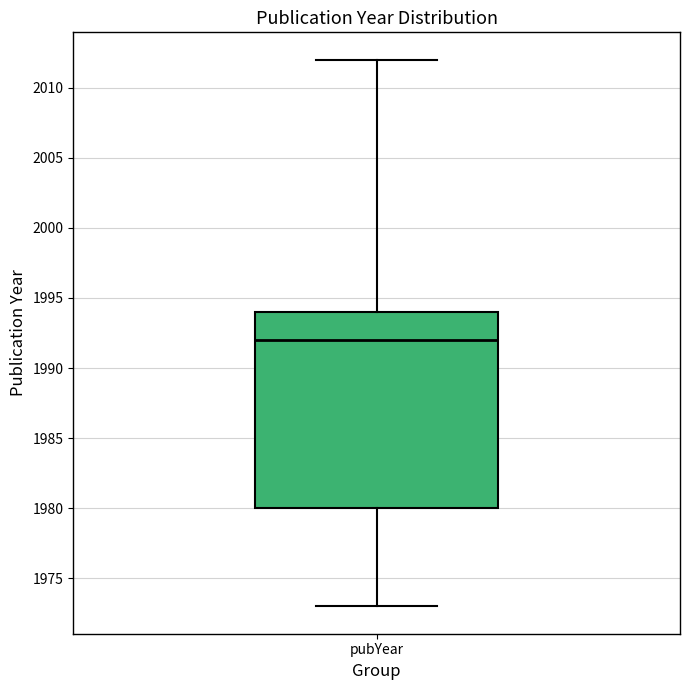

Where does the lower whisker of the box for pubYear end on the y-axis? The values are not printed on the chart, so give them approximately, as read against the axis.

1973